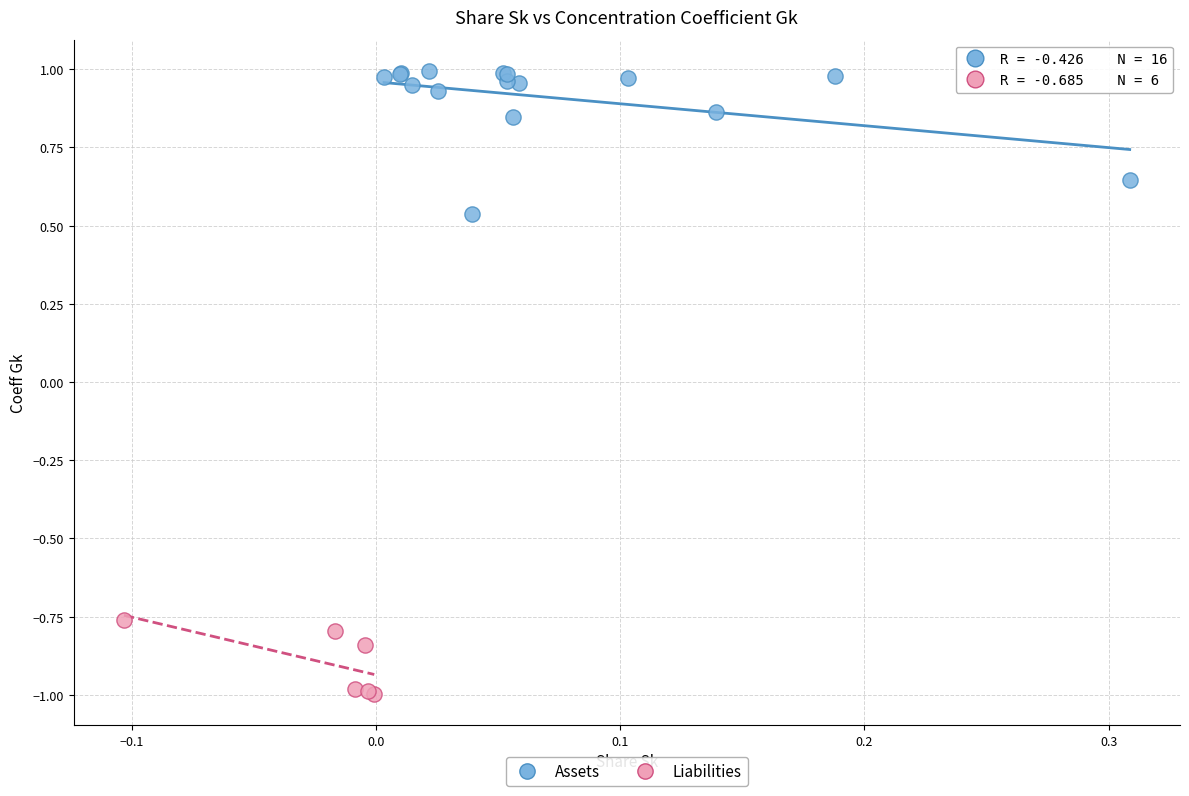

Which series reaches the maximum Y coordinate?

Assets